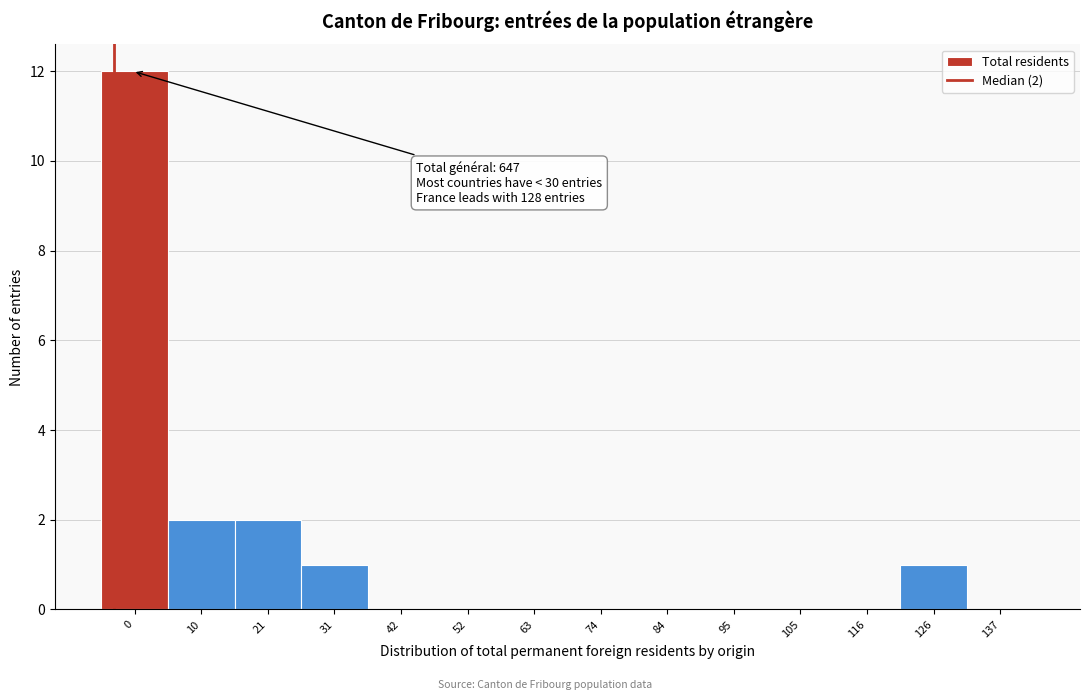

Reading right to left, list all the values displayed in this chart.

137=0	126=1	116=0	105=0	95=0	84=0	74=0	63=0	52=0	42=0	31=1	21=2	10=2	0=12